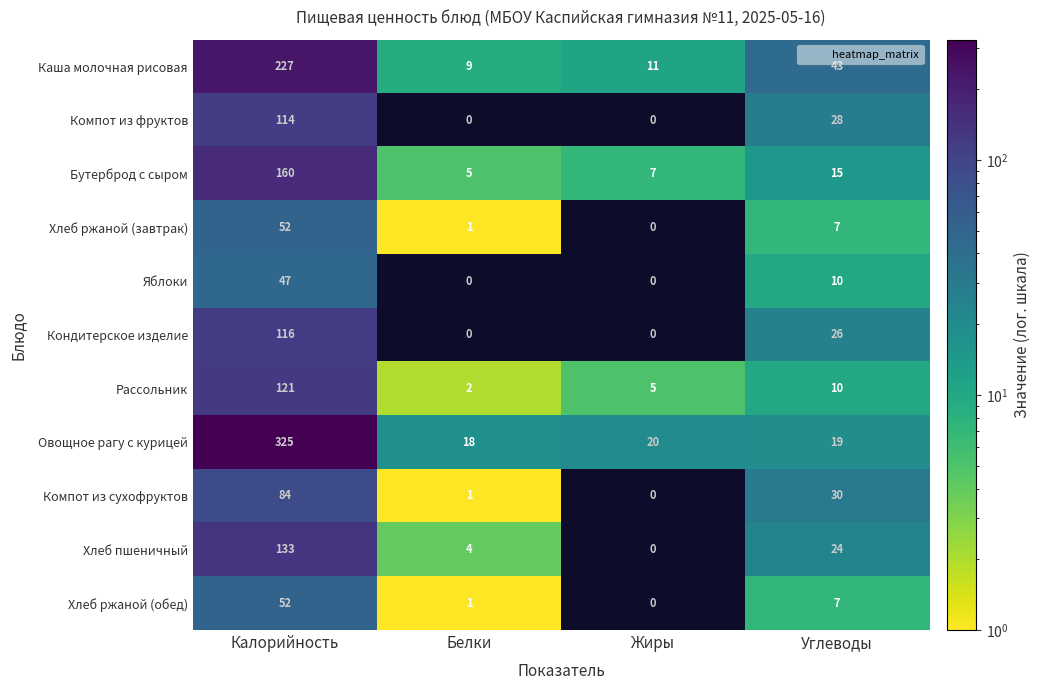

At which category is the sum across all series the highest?

Калорийность